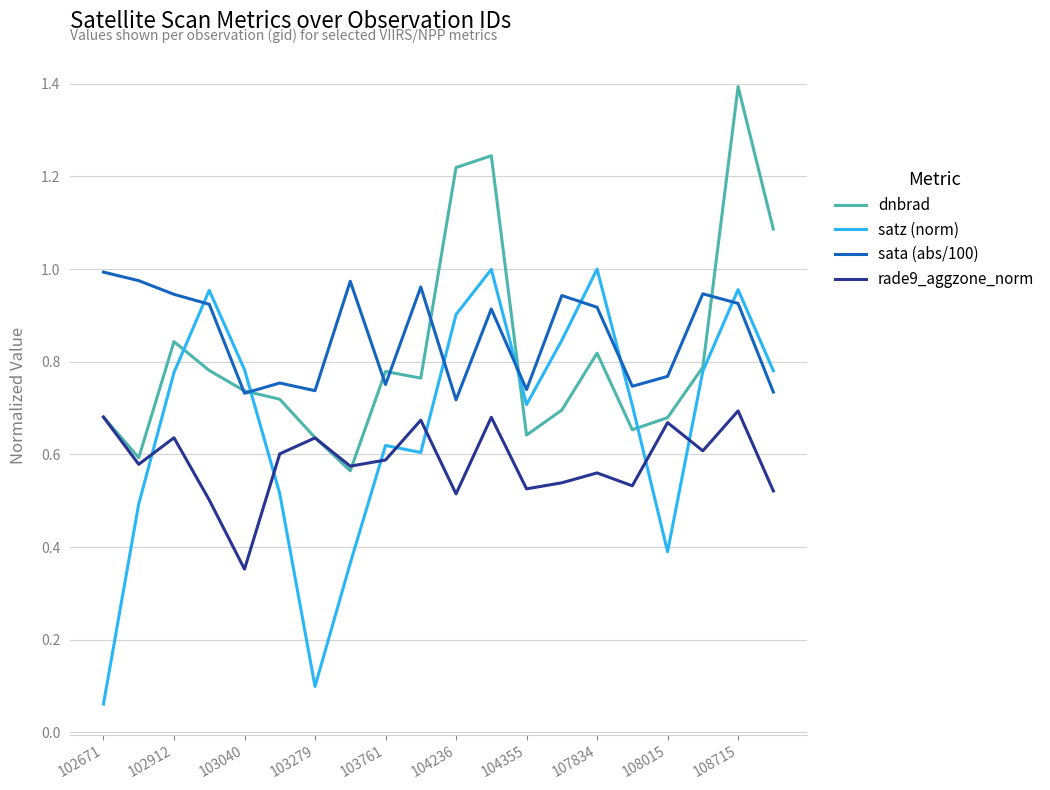

What is the sum of all satz (norm) values?

13.3